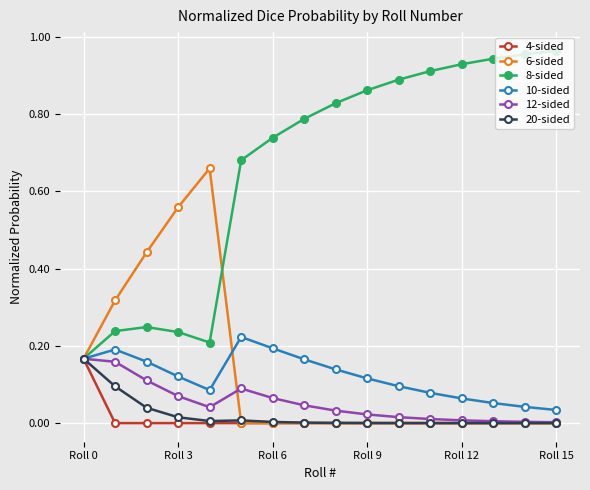

True or false: 6-sided has more than 0 points higher than both neighbors.

True